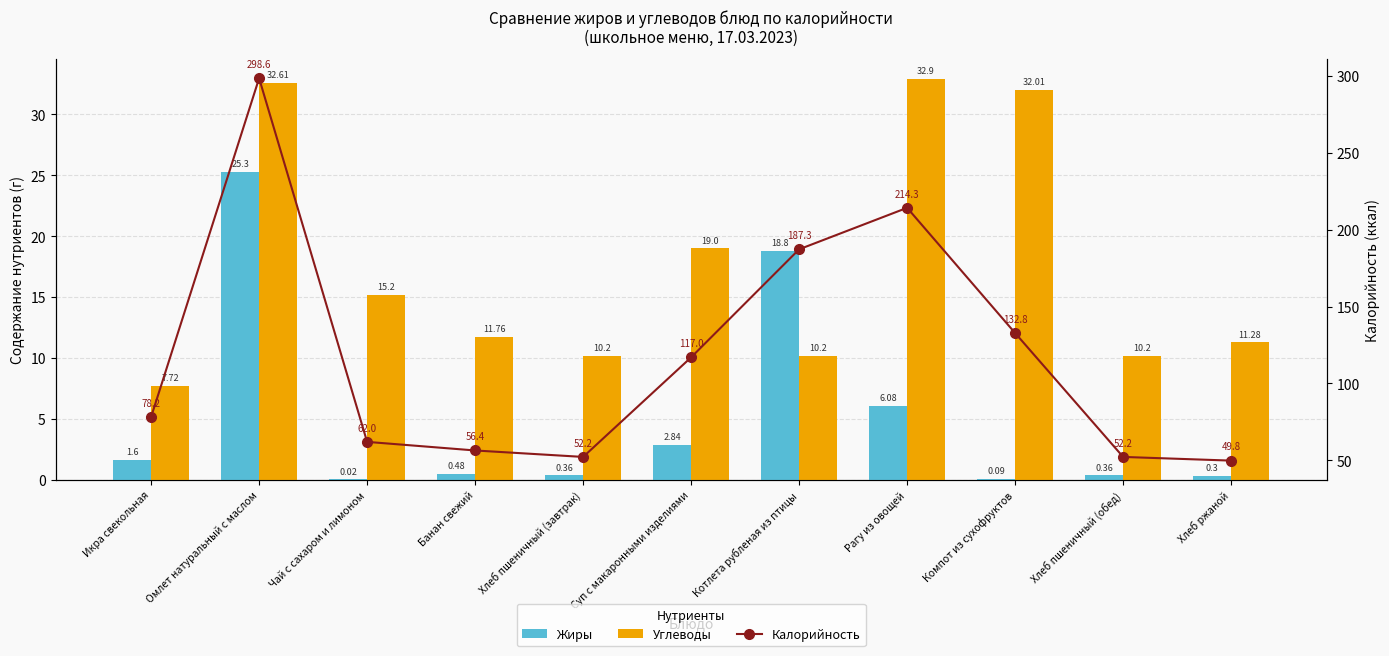

List the series in order of their peak value, lowest first.

Жиры, Углеводы, Калорийность